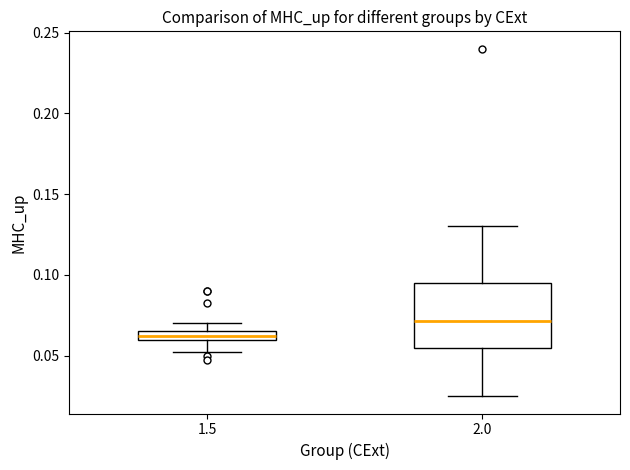

Which box's median line is the lowest?

1.5